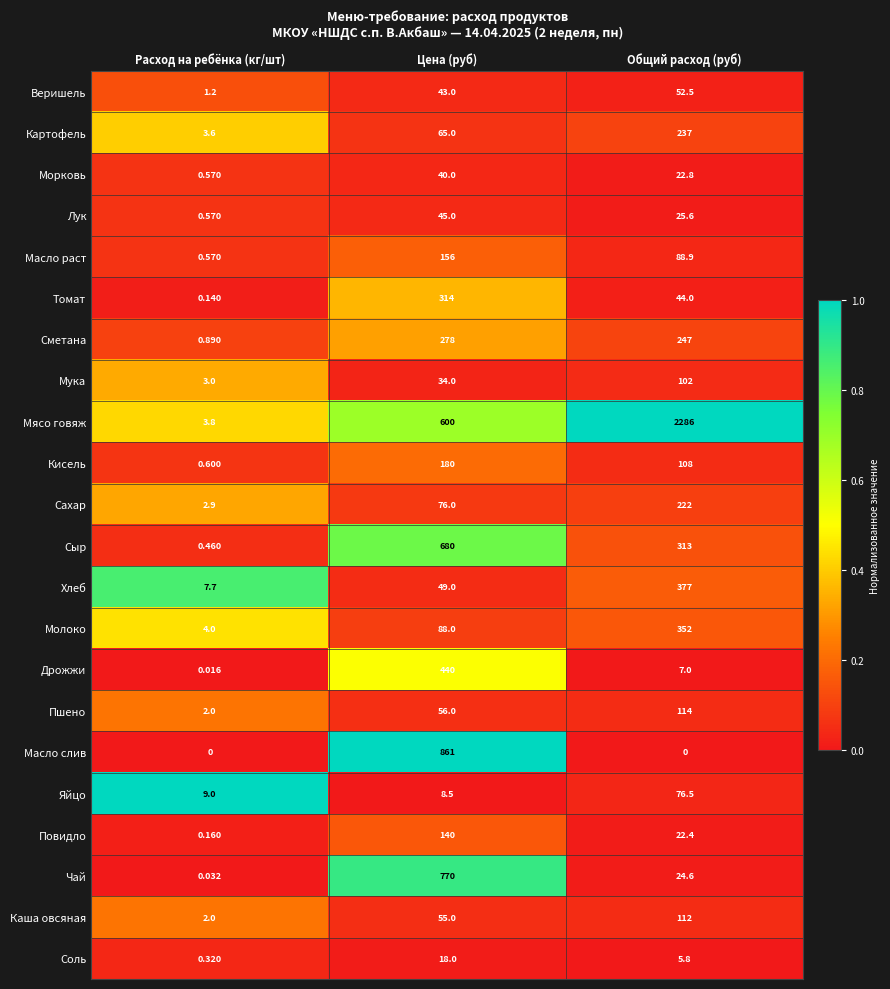

What is the difference between the highest and lowest values at Цена (руб)?

852.5